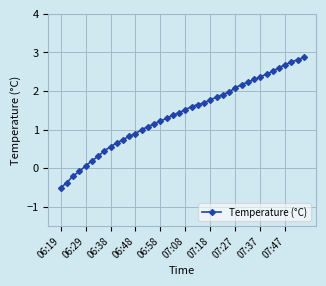

True or false: there are more than 2 points higher than both neighbors.

False